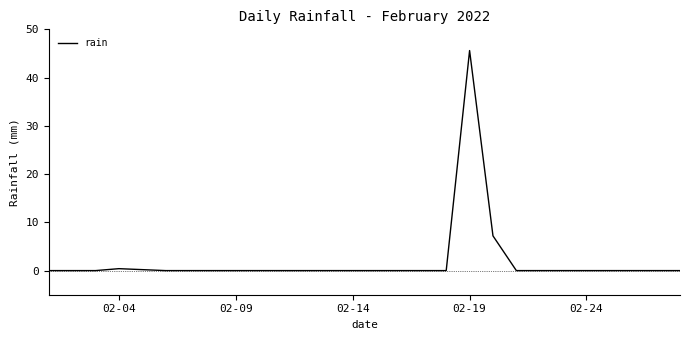

What is the difference between the maximum and minimum values?

45.6